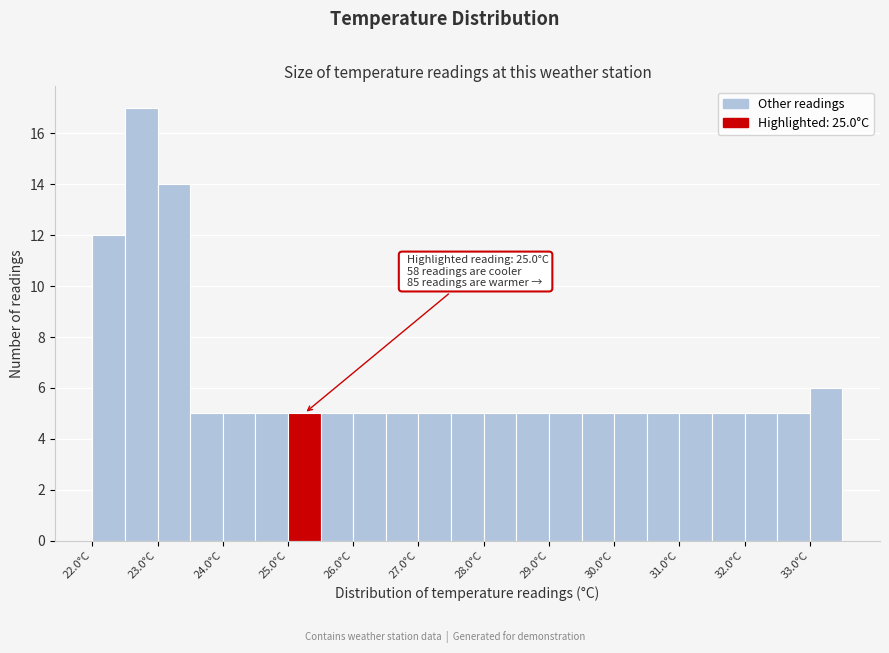

Over which range of the x-axis is the bar tallest?

22.5 to 23.0